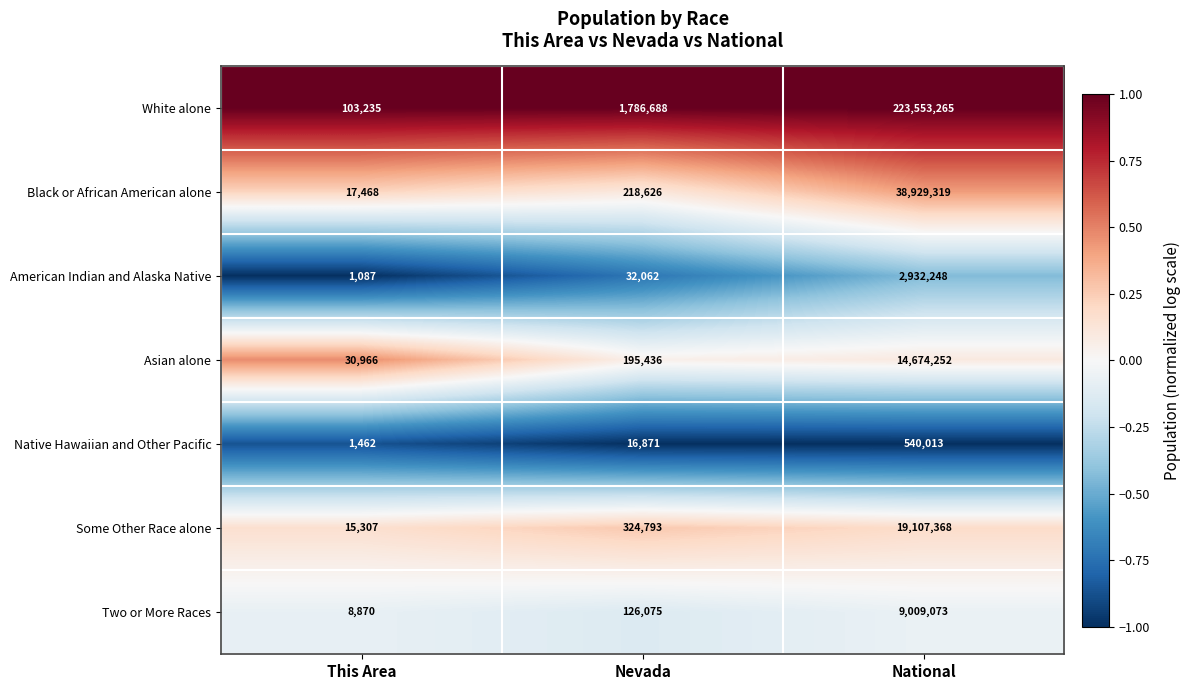

What is the maximum value shown in the chart?

223553265